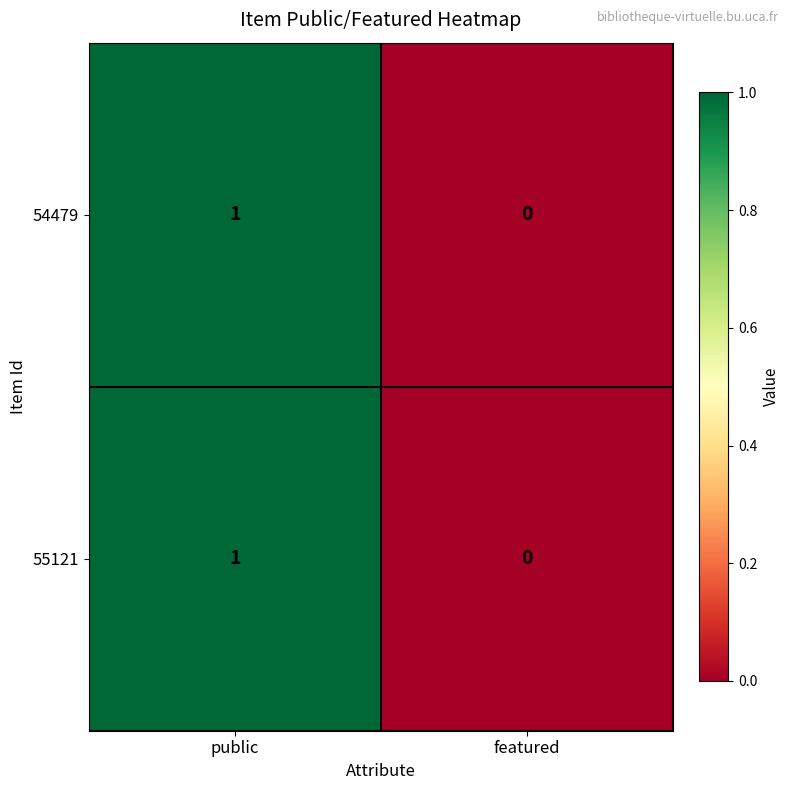

At which label does 55121 reach its peak?

public